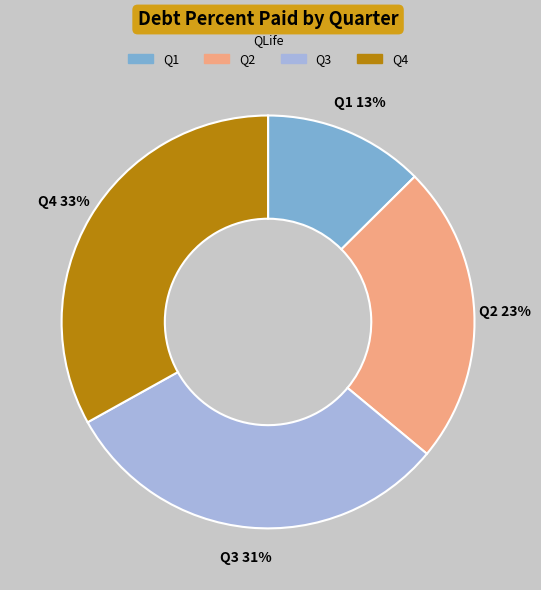

To the nearest percent, what is the average slice percentage?

25%